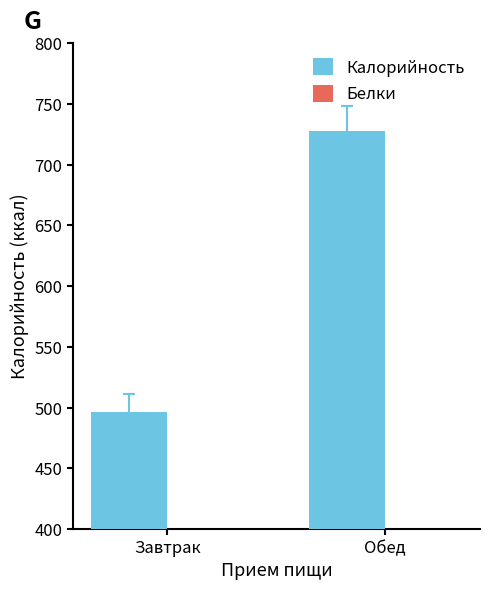

What is the spread (max minus min) of values at Завтрак?

478.9